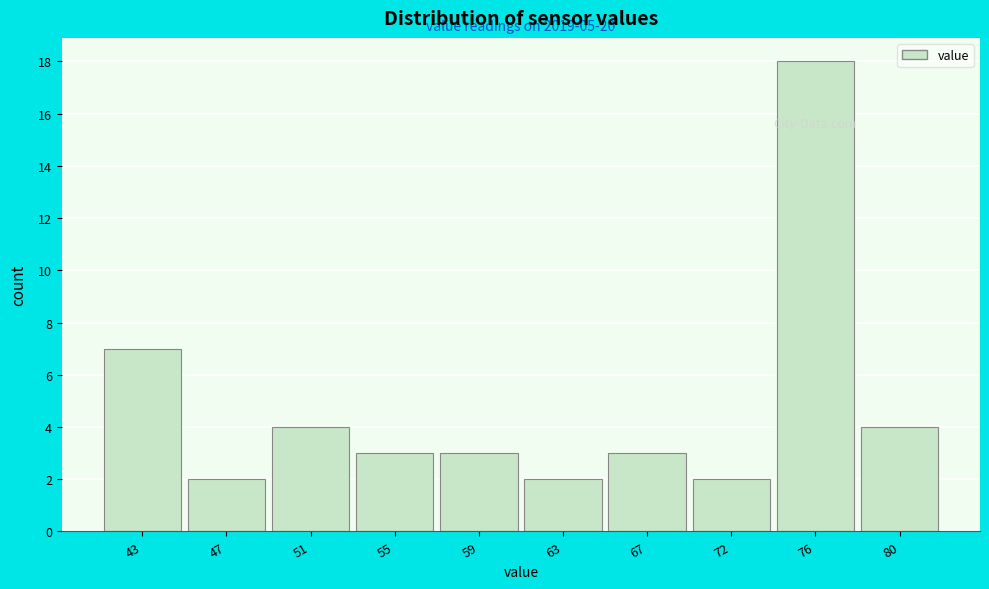

Reading right to left, list all the values displayed in this chart.

80=4	76=18	72=2	67=3	63=2	59=3	55=3	51=4	47=2	43=7